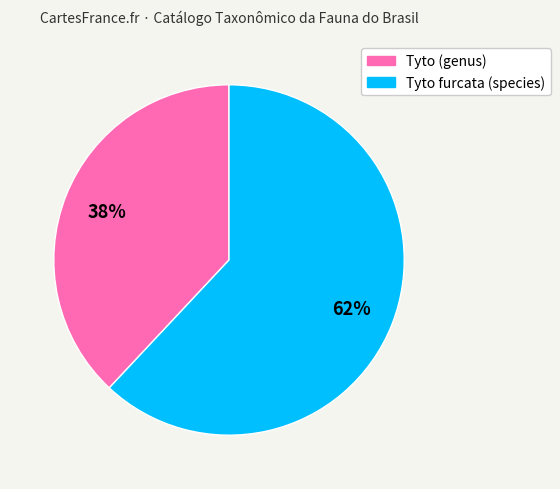

To the nearest percent, what is the average slice percentage?

50%